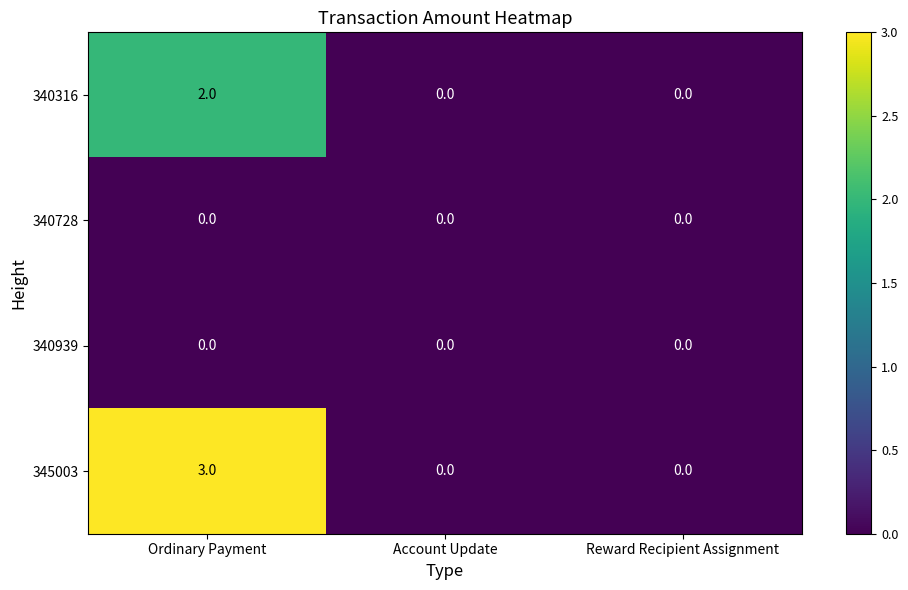

The value of 340316 at Reward Recipient Assignment is 0. True or false?

True